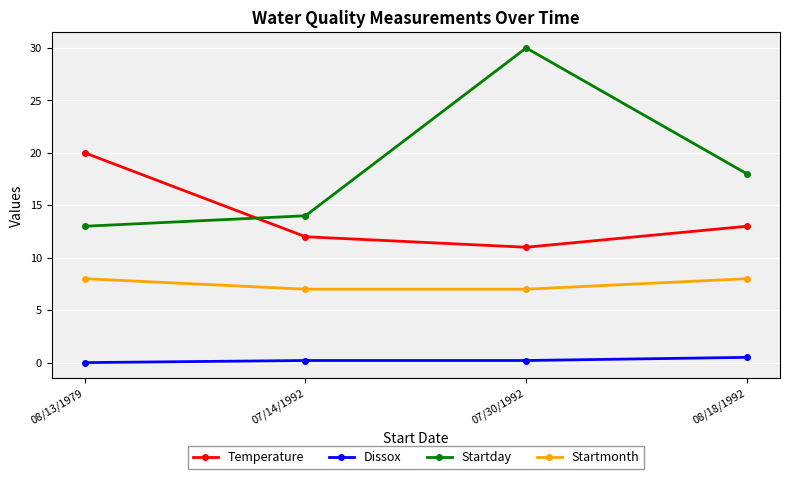

How many lines are shown in the chart?

4